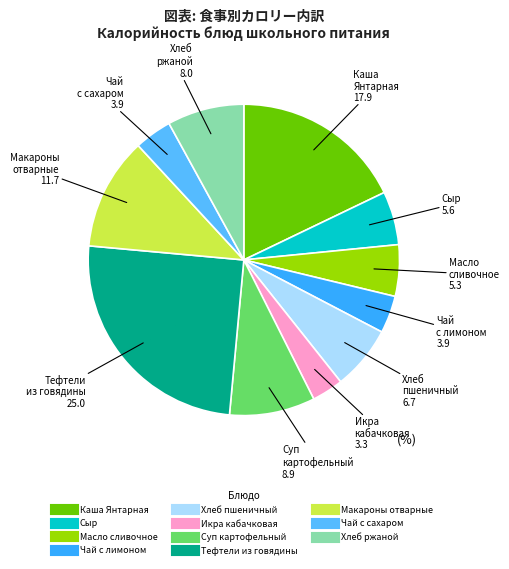

Combined, do Чай с лимоном and Каша Янтарная account for over 50%?

No